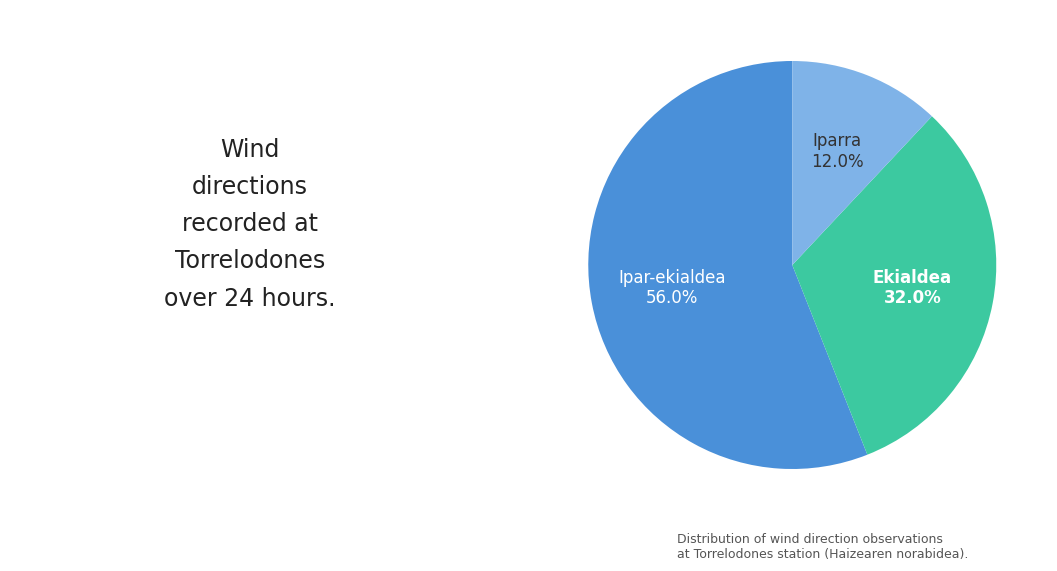

To the nearest percent, what percentage of the pie is Ipar-ekialdea?

56%